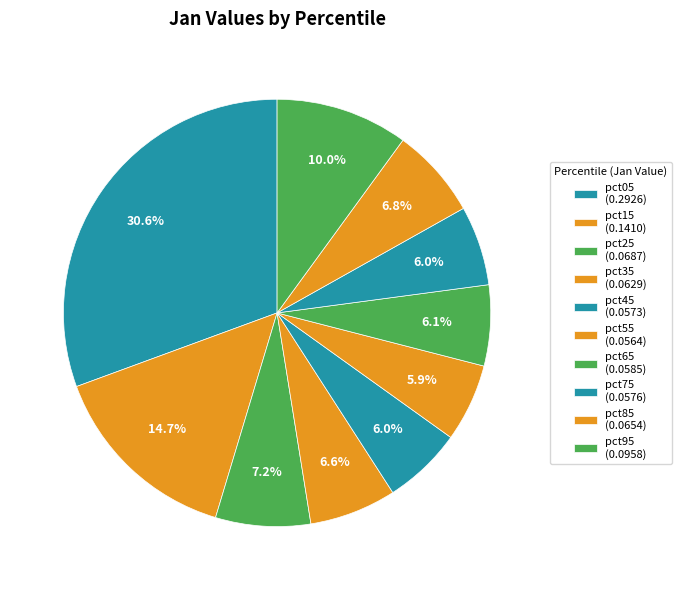

What percentage is NOT represented by pct95?

90.0%